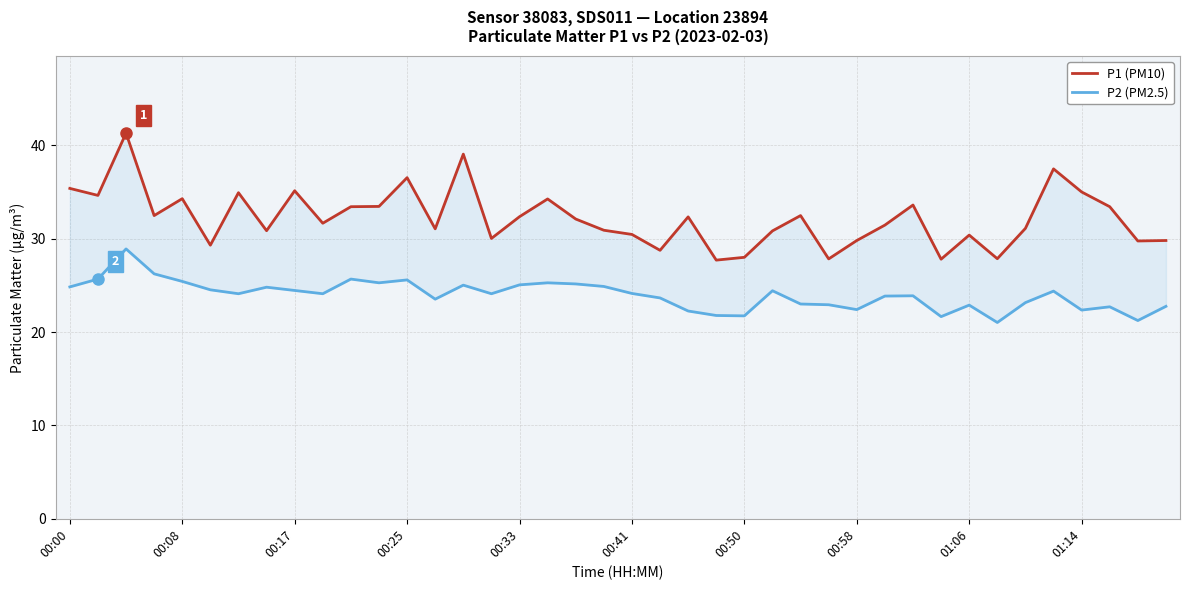

How many data points in P1 (PM10) are less than 32?

20